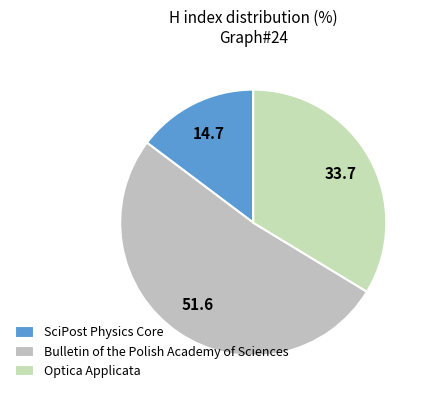

True or false: SciPost Physics Core accounts for 4% of the total.

False